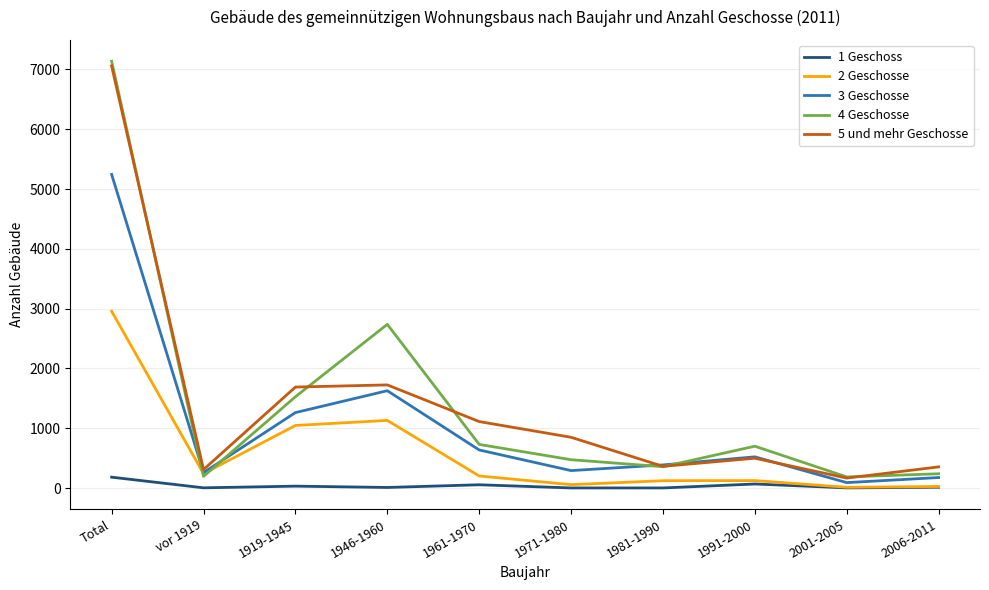

What is the lowest value of the 4 Geschosse series?

185